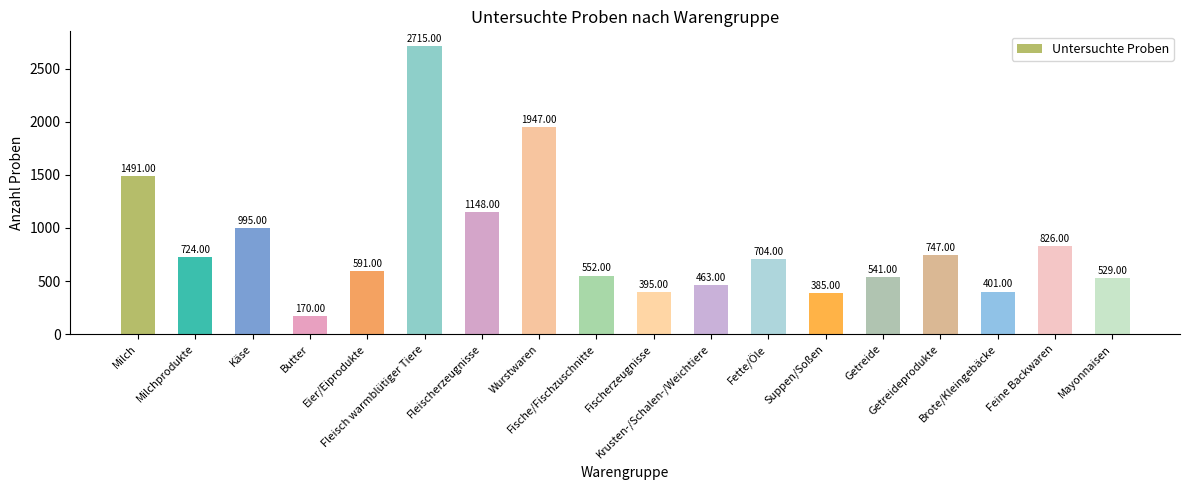

Reading left to right, list all the values displayed in this chart.

Milch=1491	Milchprodukte=724	Käse=995	Butter=170	Eier/Eiprodukte=591	Fleisch warmblütiger Tiere=2715	Fleischerzeugnisse=1148	Wurstwaren=1947	Fische/Fischzuschnitte=552	Fischerzeugnisse=395	Krusten-/Schalen-/Weichtiere=463	Fette/Öle=704	Suppen/Soßen=385	Getreide=541	Getreideprodukte=747	Brote/Kleingebäcke=401	Feine Backwaren=826	Mayonnaisen=529